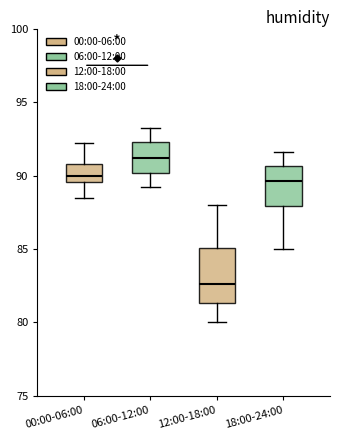

Reading left to right, transcribe this box plot: for each box, give where its median line is, the range the box spans, and where its two whiskers end, as read against the y-axis. The values are not printed on the chart, so give them approximately, as read against the axis.

00:00-06:00: median 90.0, box 89.5 to 91.0, whiskers 88.5 to 92.0
06:00-12:00: median 91.0, box 90.0 to 92.5, whiskers 89.0 to 93.0
12:00-18:00: median 82.5, box 81.5 to 85.0, whiskers 80.0 to 88.0
18:00-24:00: median 89.5, box 88.0 to 90.5, whiskers 85.0 to 91.5